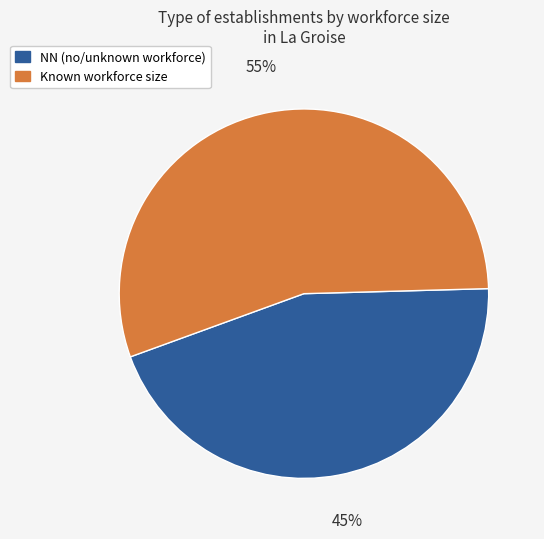

To the nearest percent, what is the average slice percentage?

50%